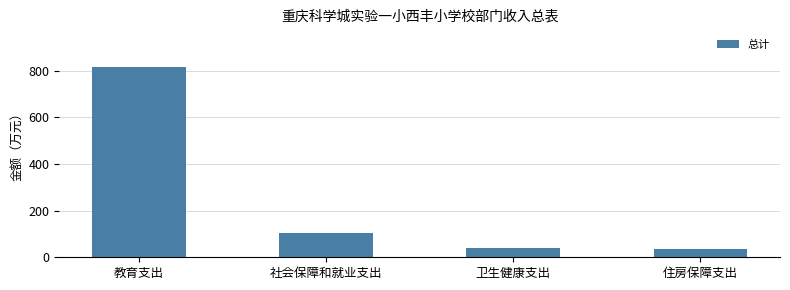

What is the ratio of the value at 教育支出 to the value at 社会保障和就业支出?

7.8